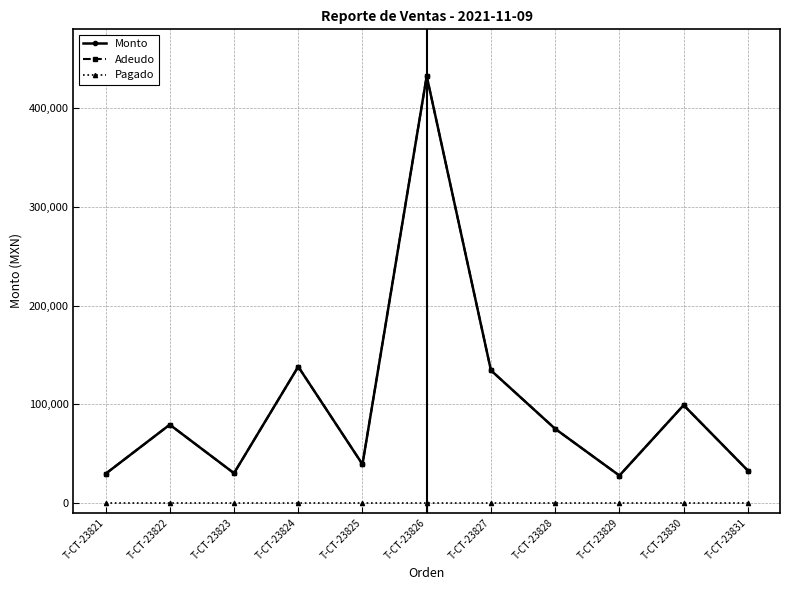

Is this an area chart (filled region under the line)?

No